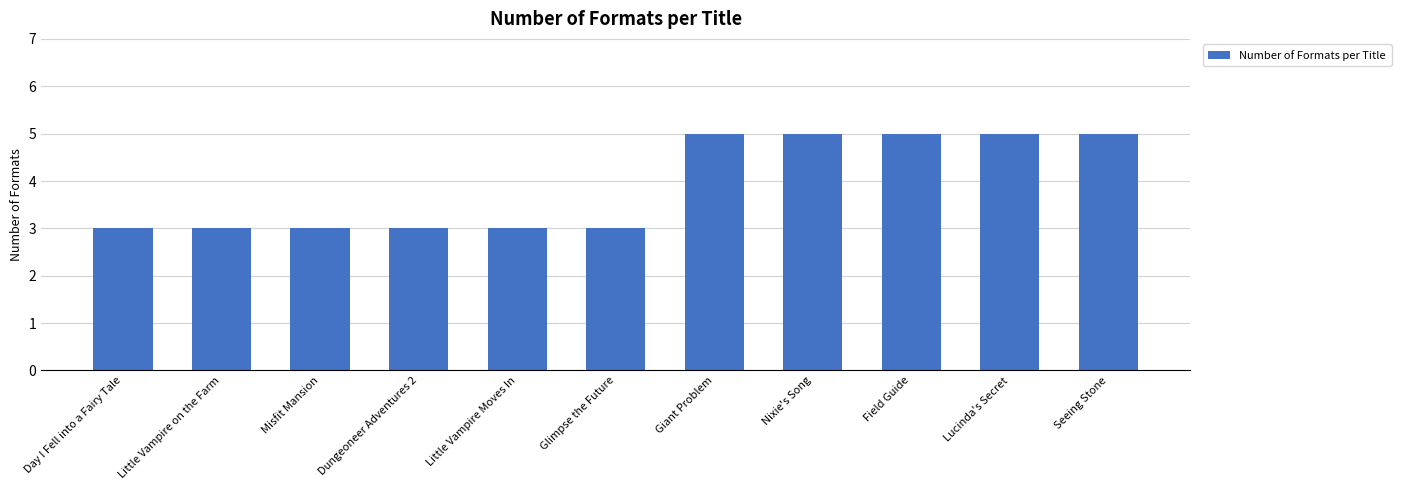

Approximately how many times larger is the value at Field Guide compared to Day I Fell into a Fairy Tale?

1.7